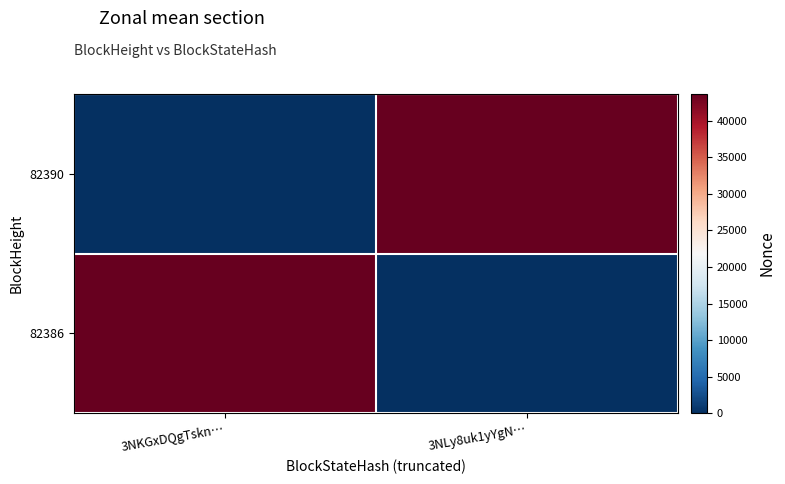

Rank the series by their maximum value, from highest to lowest.

82390, 82386